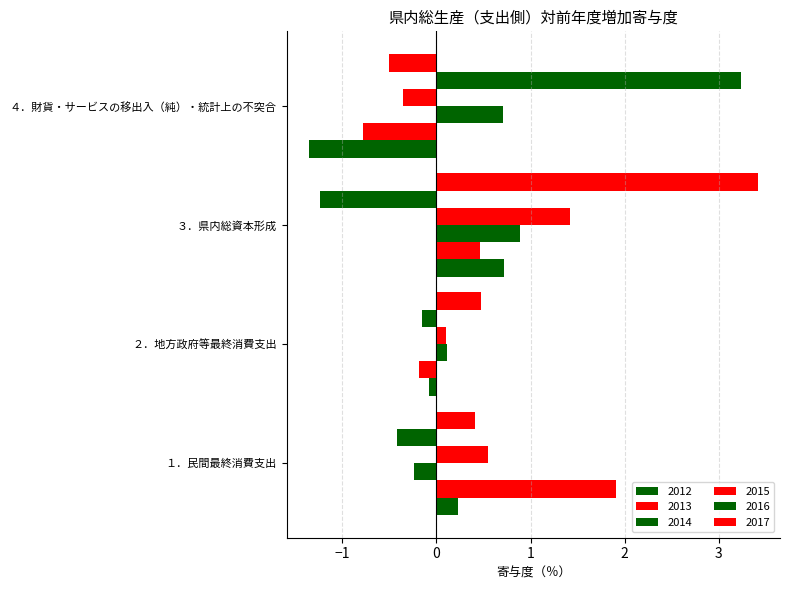

Which series has the widest spread of values?

2016